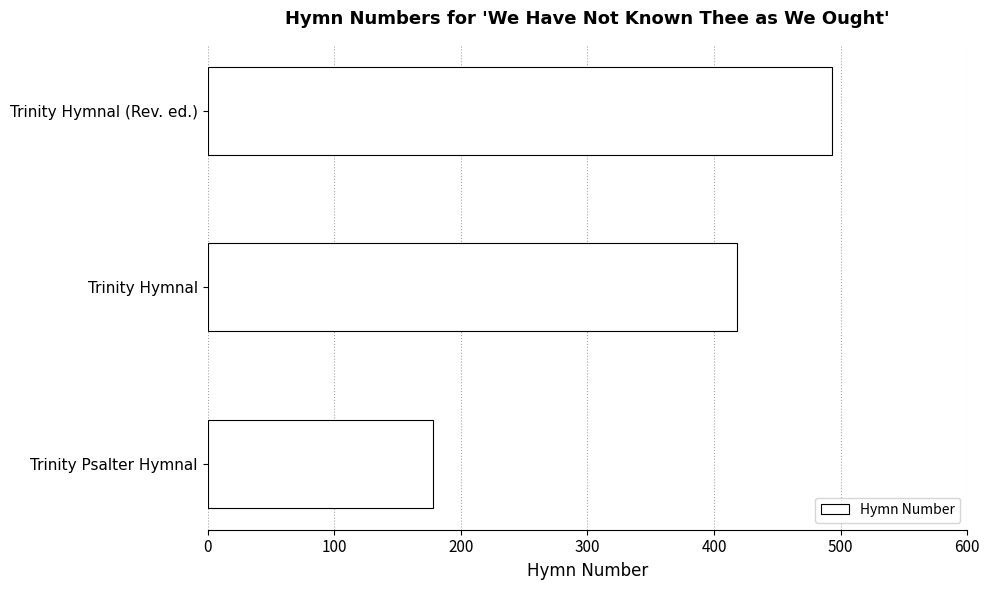

Reading bottom to top, extract all data points from this chart.

Trinity Psalter Hymnal=178	Trinity Hymnal=418	Trinity Hymnal (Rev. ed.)=493